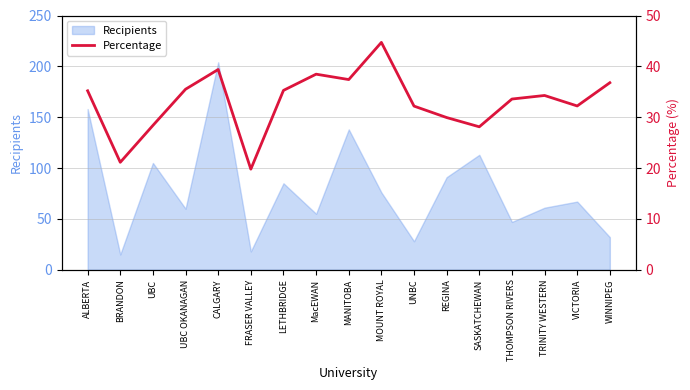

Is it true that the value at WINNIPEG is 36.8?

True